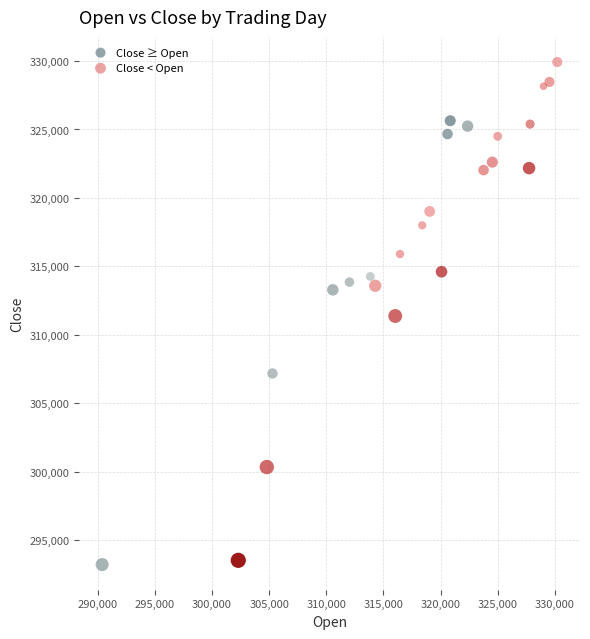

Which series contains the highest Y value?

Close < Open